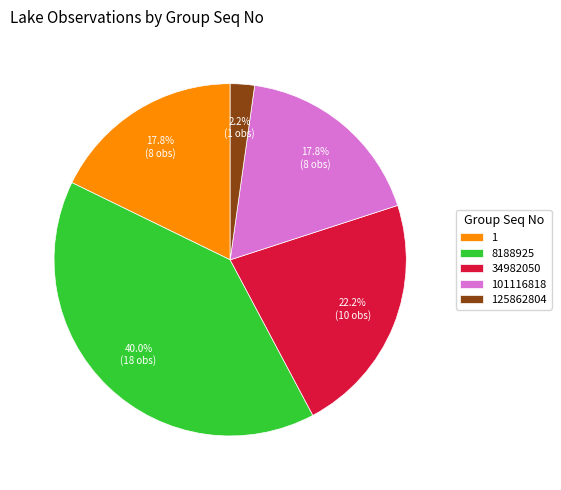

Is the sum of 101116818 and 1 greater than half?

No